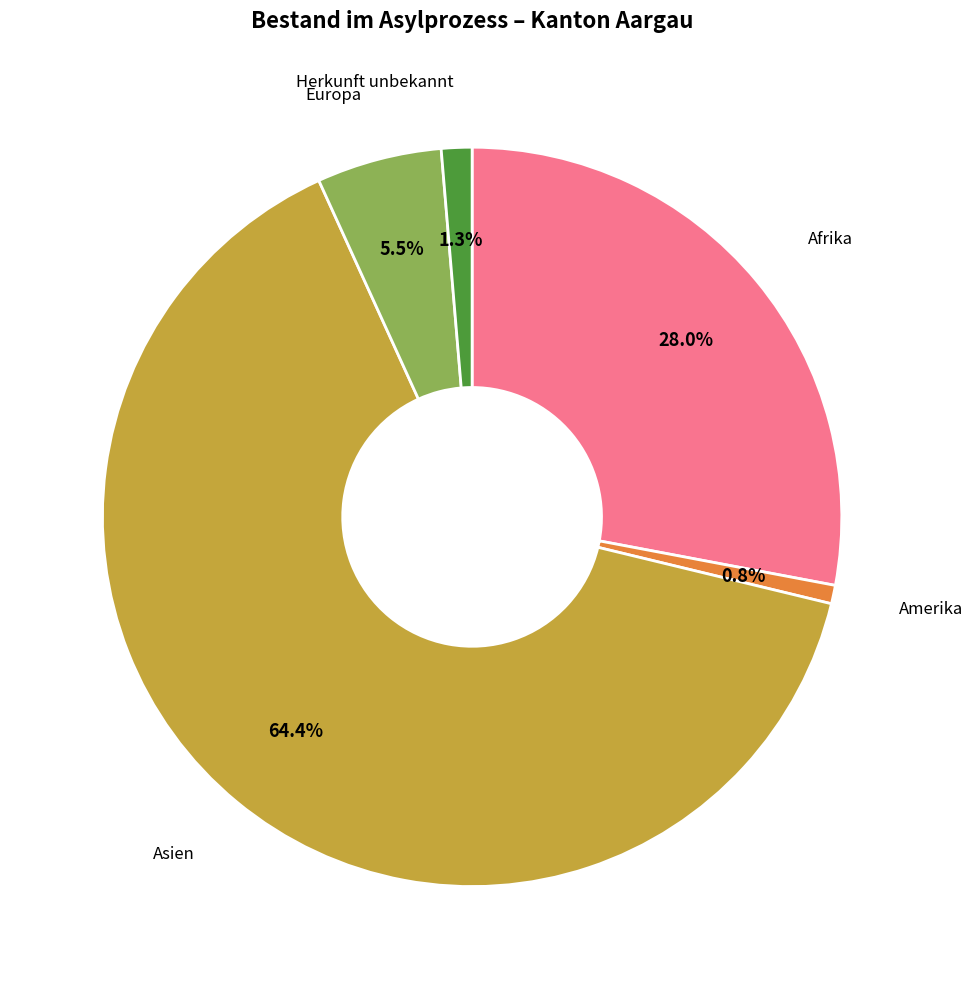

Count the number of slices in the pie.

5